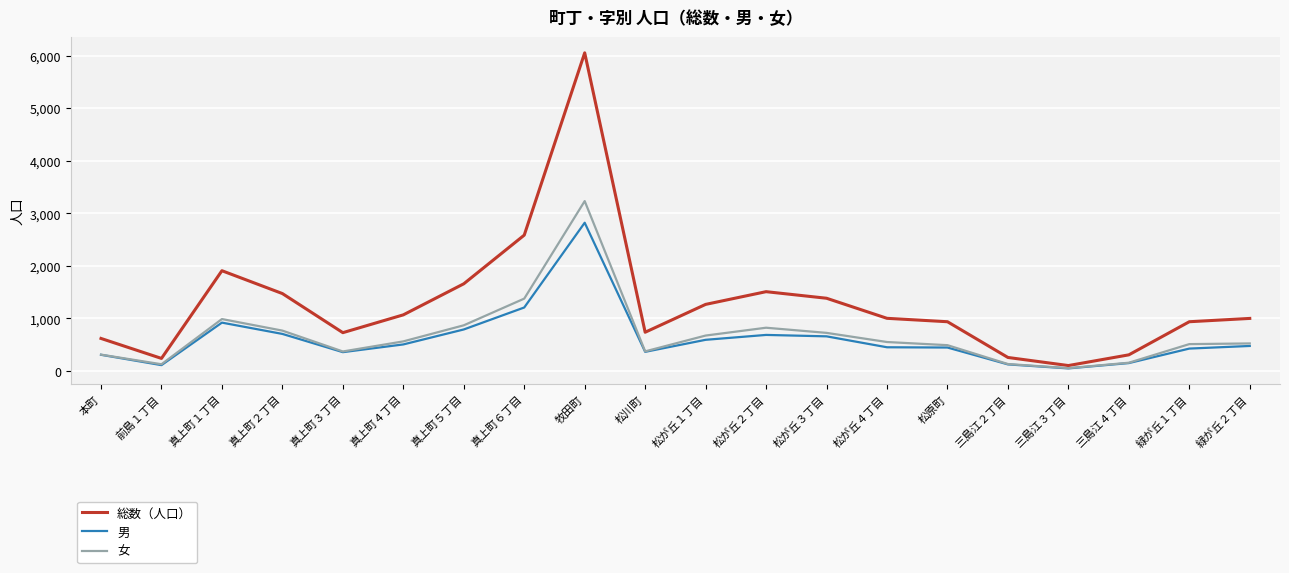

What are all the series names shown in the legend?

総数（人口）, 男, 女